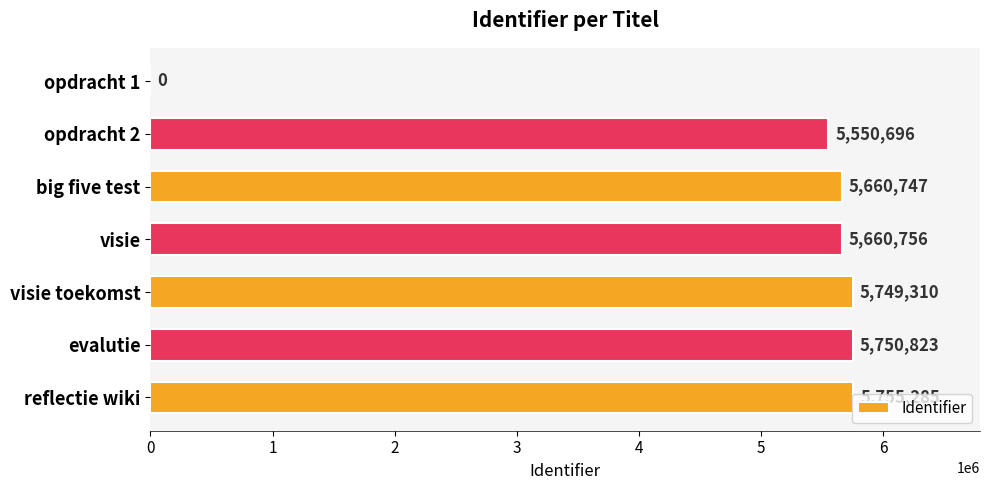

Between visie and opdracht 1, which is larger?

visie